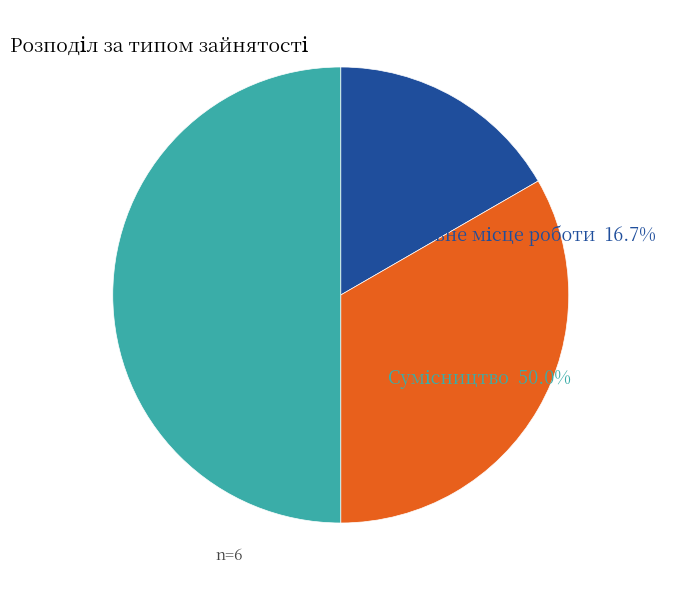

Which slice is the largest?

Сумісництво